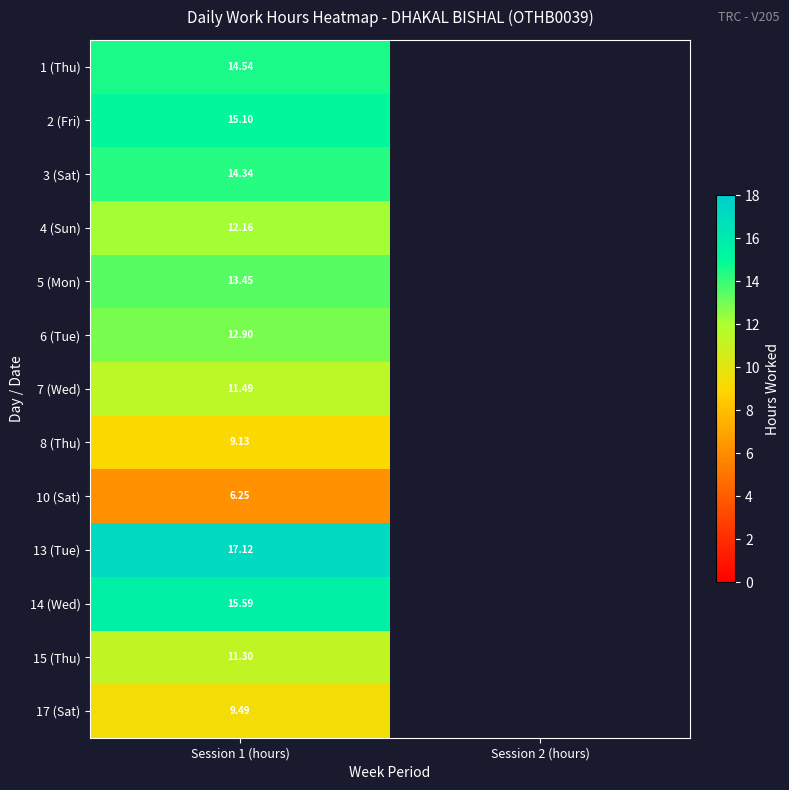

What is the difference between the highest and lowest values at Session 1 (hours)?

10.9